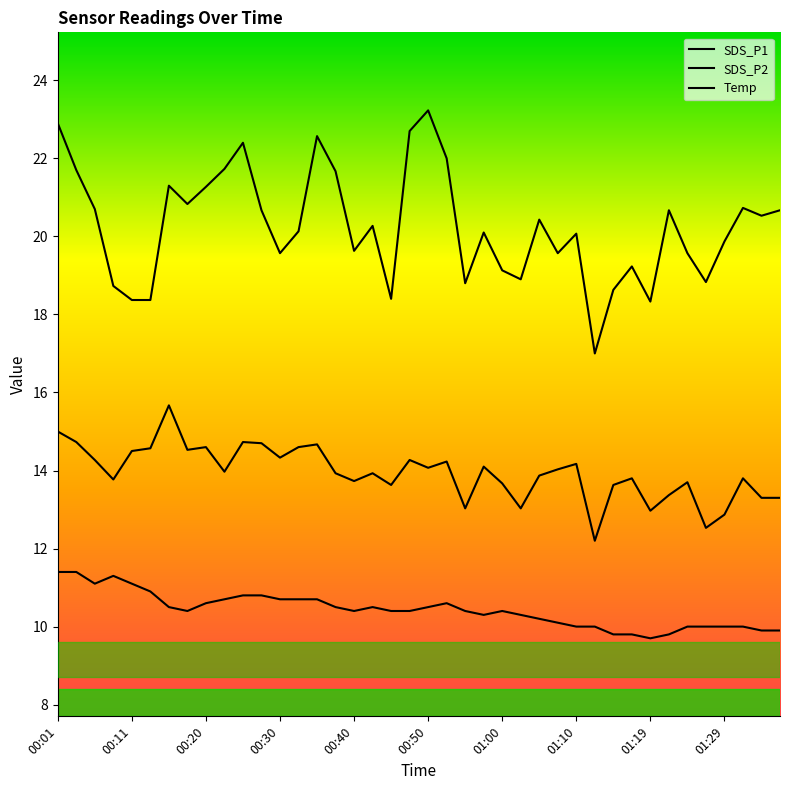

Where does the Temp series first go above 10?

00:01